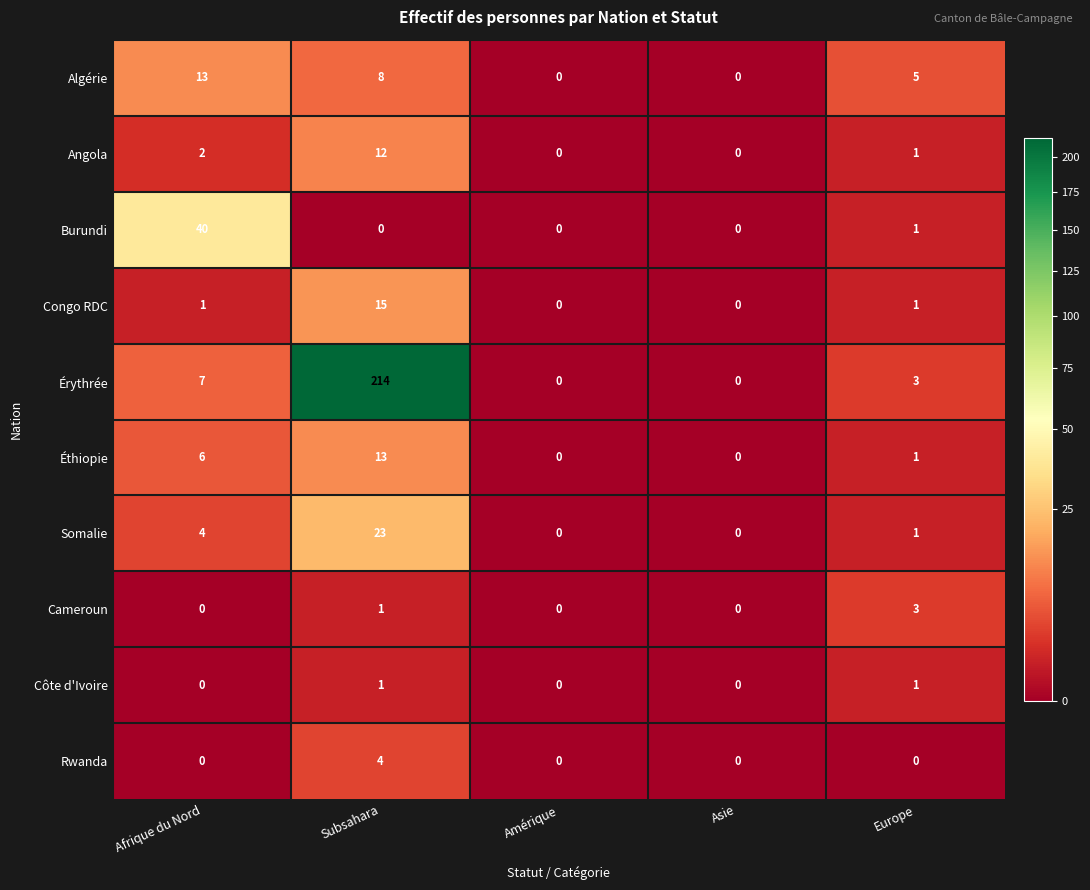

Which series has the widest spread of values?

Érythrée